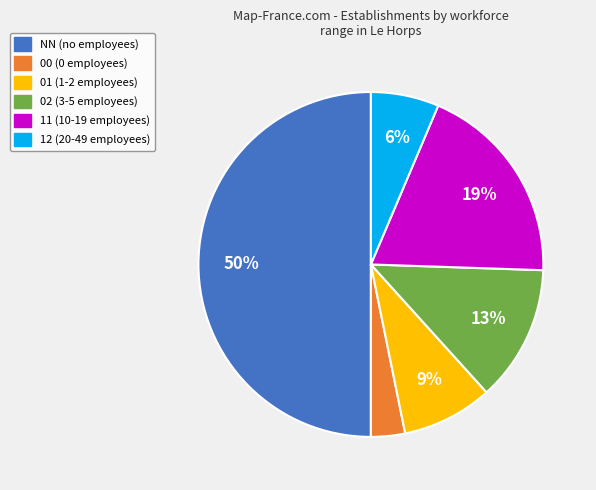

How many slices are in this pie chart?

6